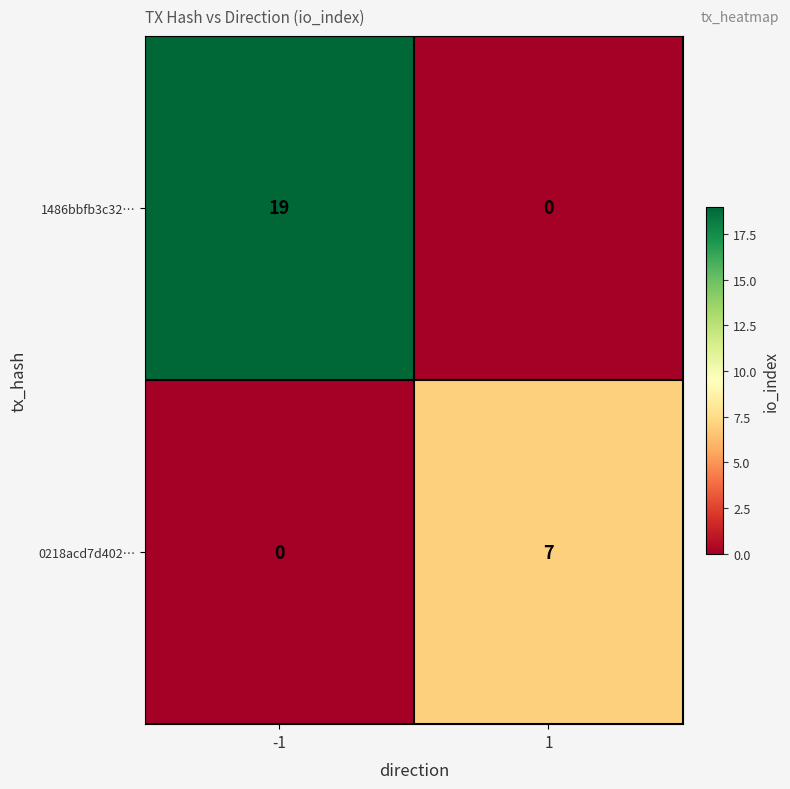

What is the sum of all 0218acd7d402… values?

7